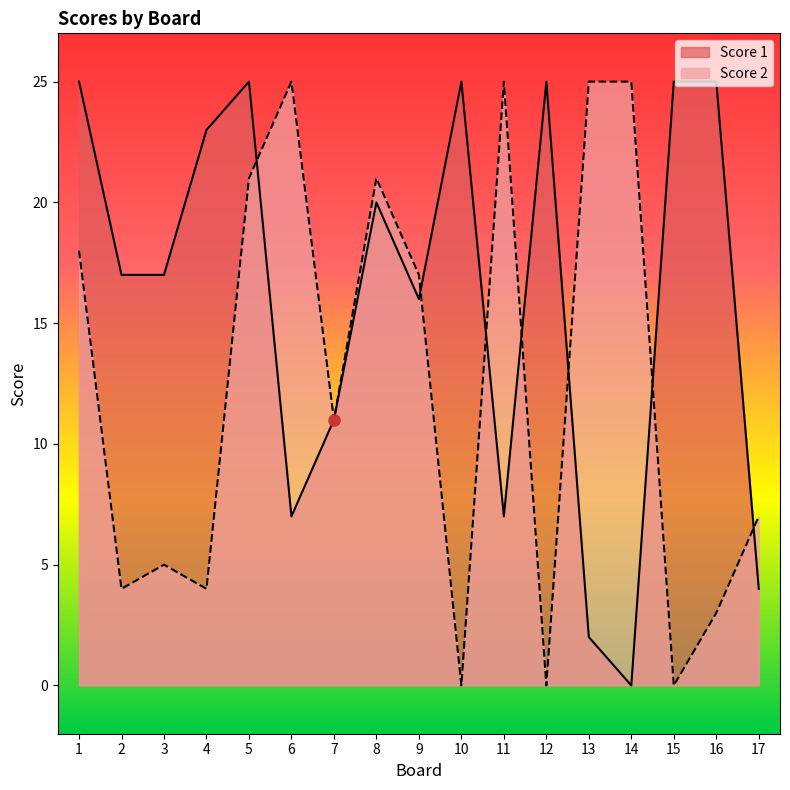

What is the difference between the Score 2 values at 15 and 3?

5